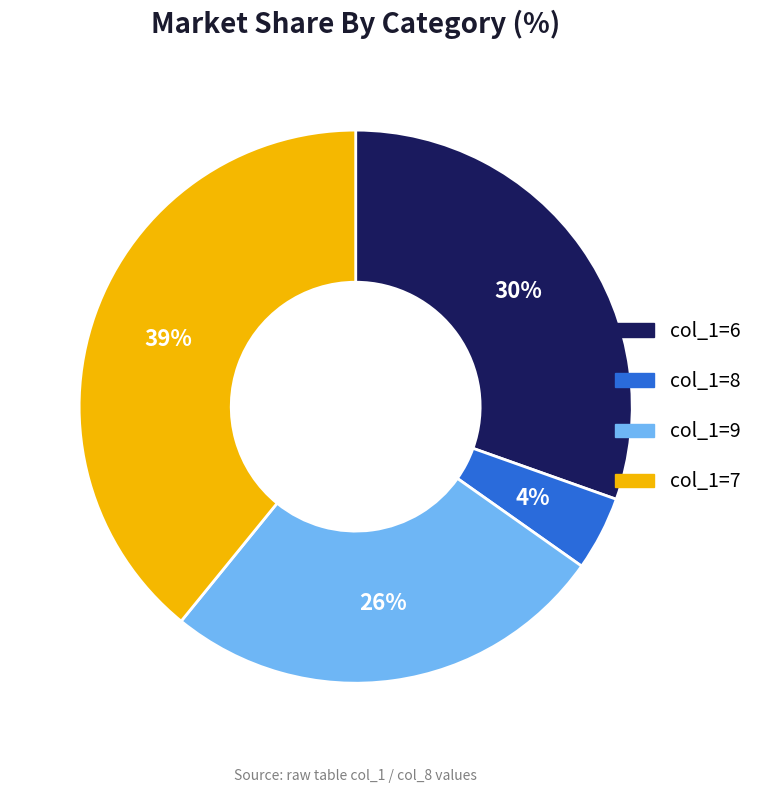

Is there a majority slice in this chart?

No